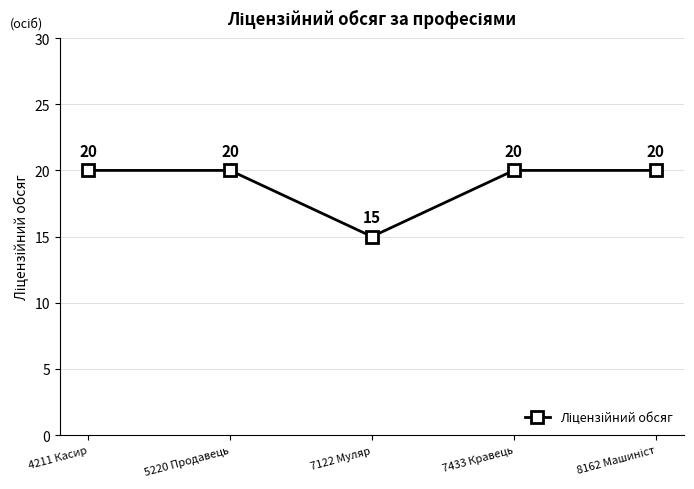

What is the value of the 2nd point from the left?

20